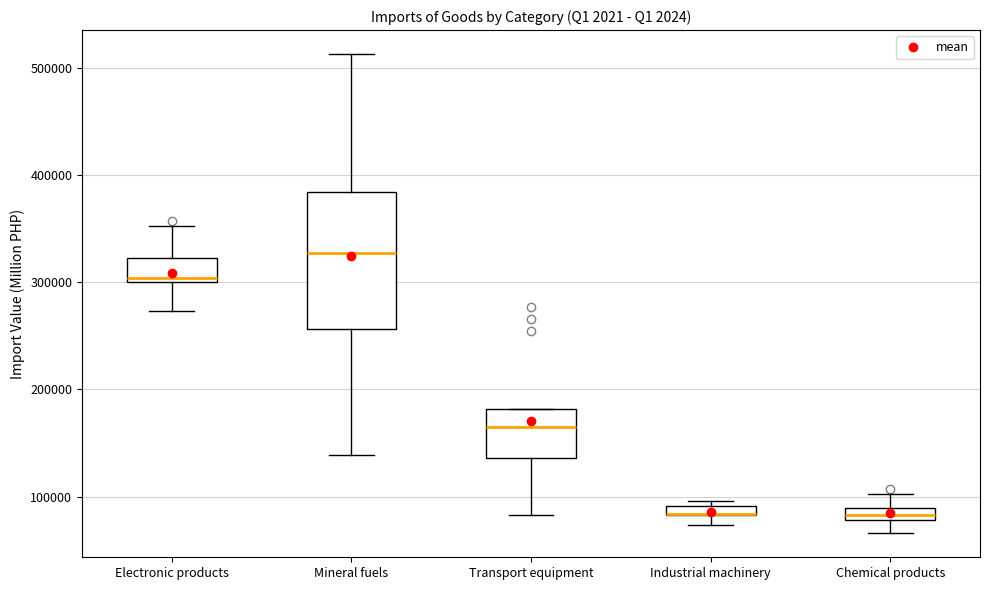

Which box is the tallest, from its lower edge to its upper edge?

Mineral fuels